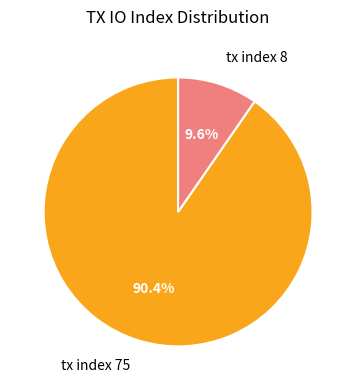

What is the ratio of the value at tx index 8 to the value at tx index 75?

0.1